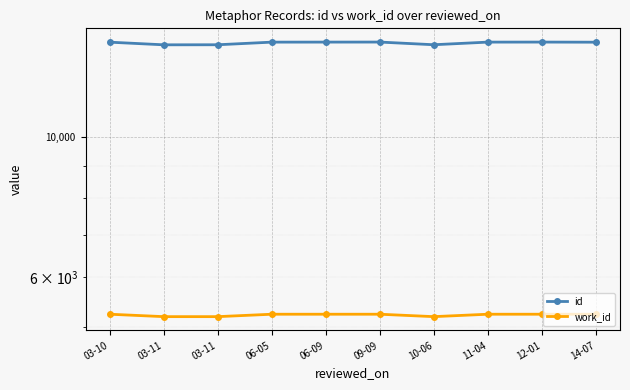

True or false: work_id has a value of 5244 at 09-09.

True